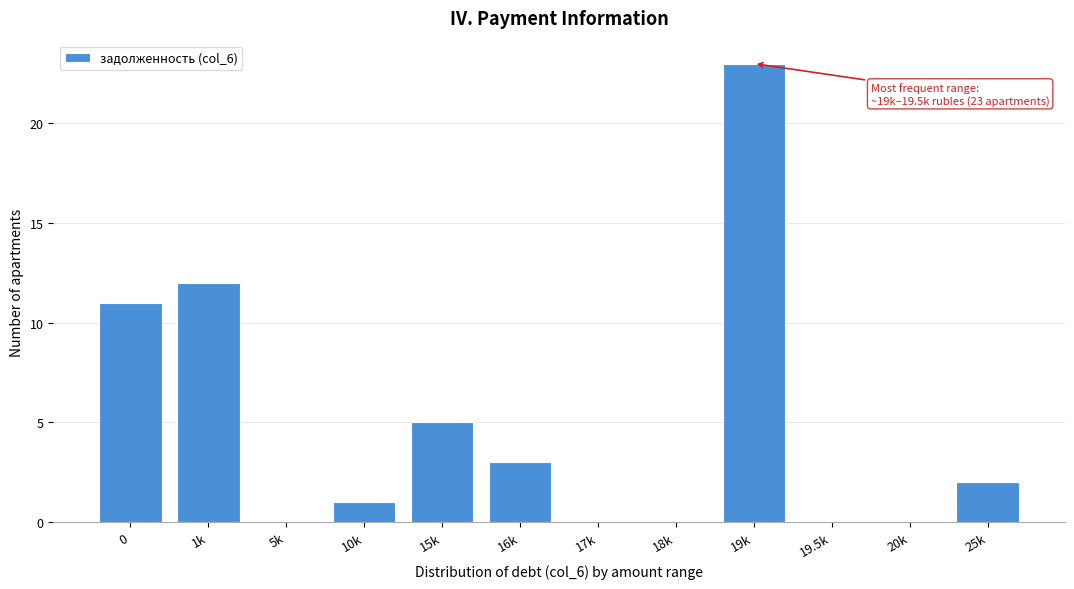

Reading left to right, extract all data points from this chart.

0=11	1k=12	5k=0	10k=1	15k=5	16k=3	17k=0	18k=0	19k=23	19.5k=0	20k=0	25k=2